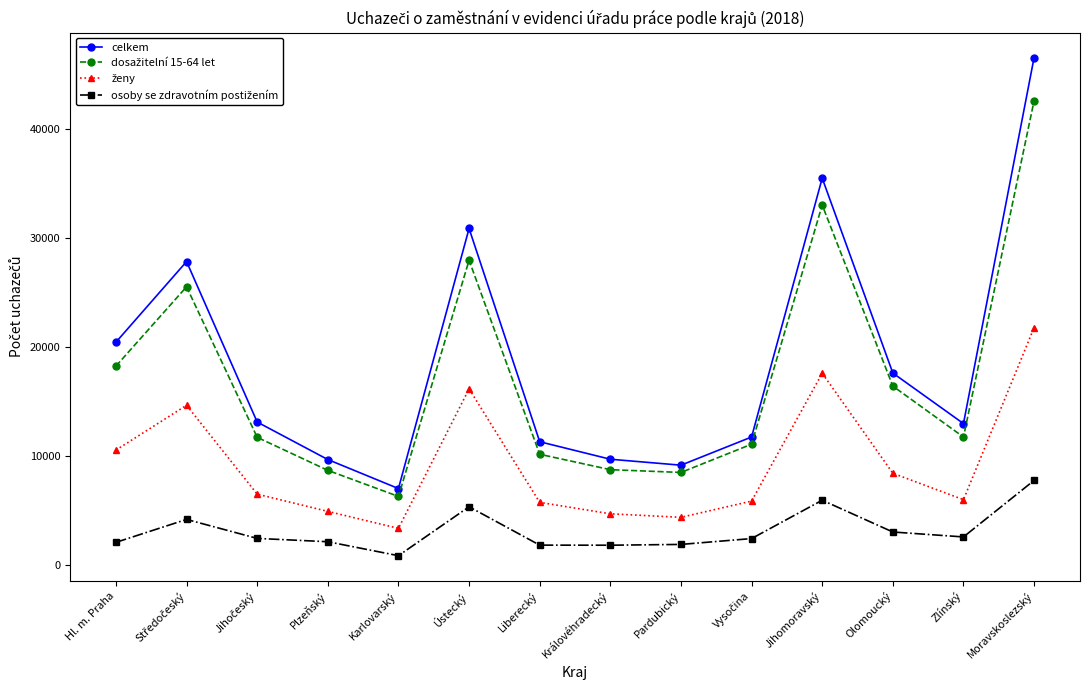

Which category has the highest value across all series?

Moravskoslezský